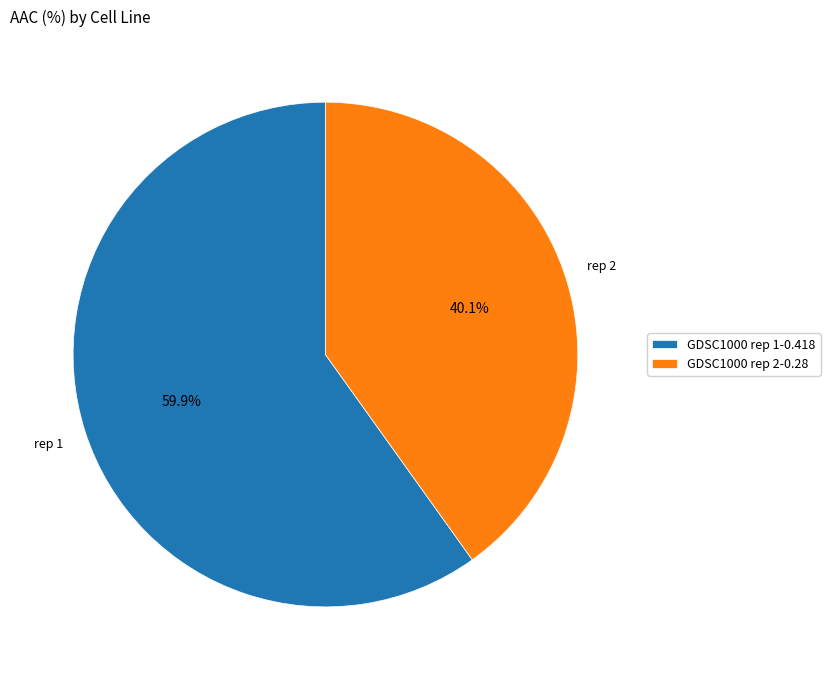

To the nearest percent, what portion does GDSC1000 rep 2 represent?

40%